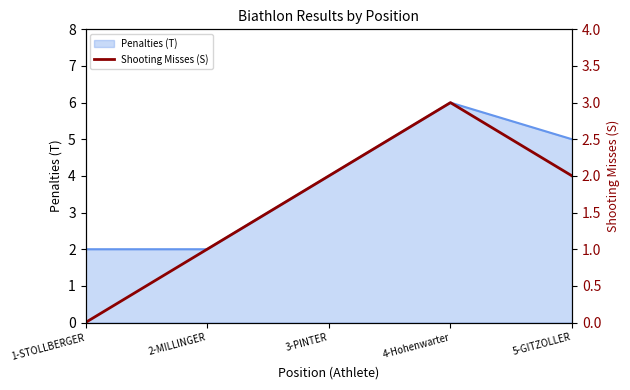

How many values are below 2?

2